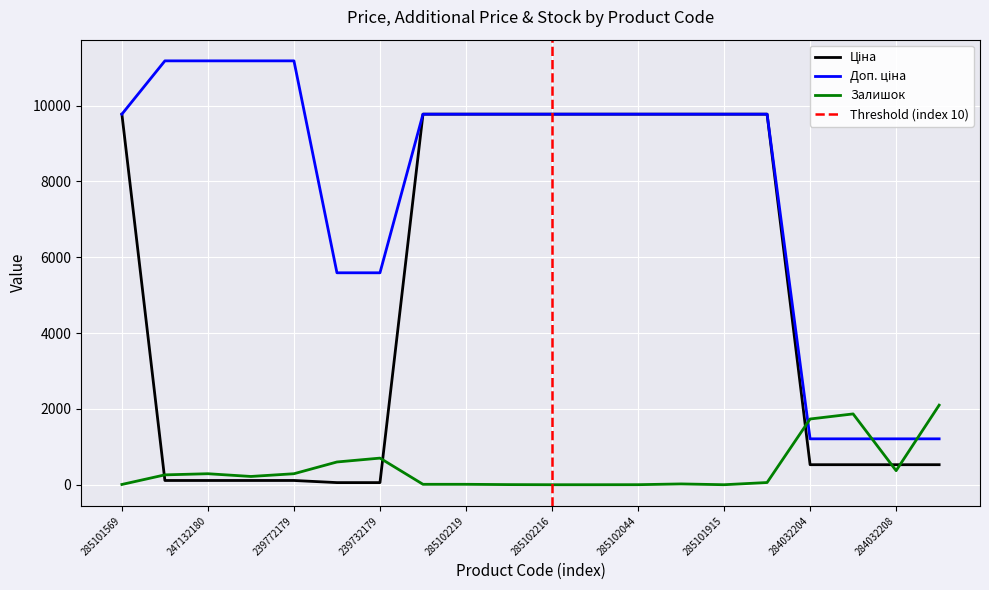

How many lines are shown in the chart?

3